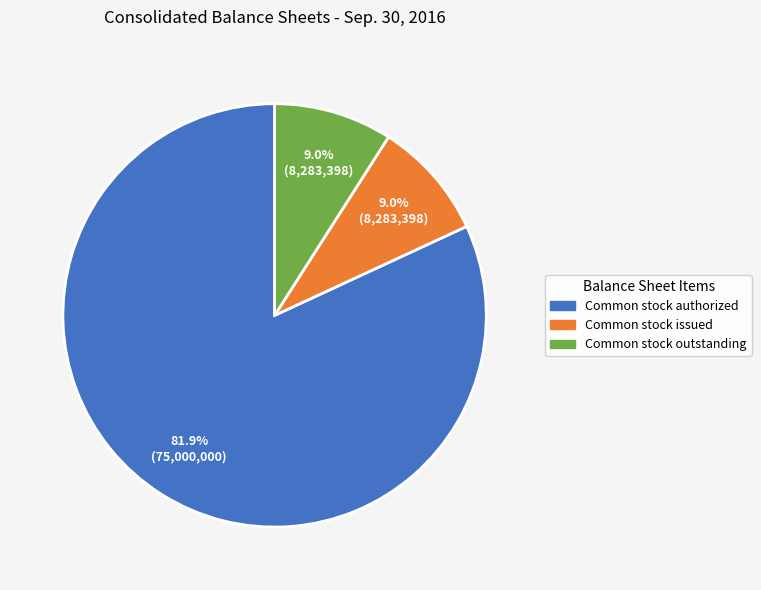

Count the number of slices in the pie.

3